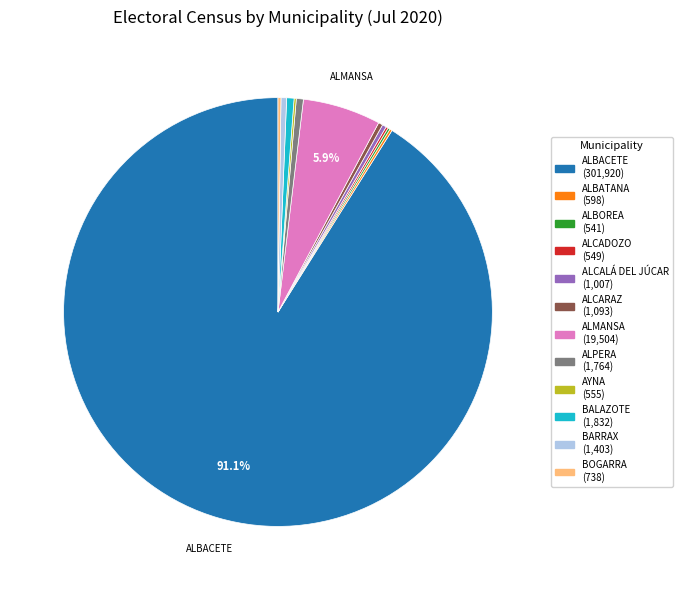

What is the ratio of the value at ALMANSA to the value at ALCALÁ DEL JÚCAR?

19.4